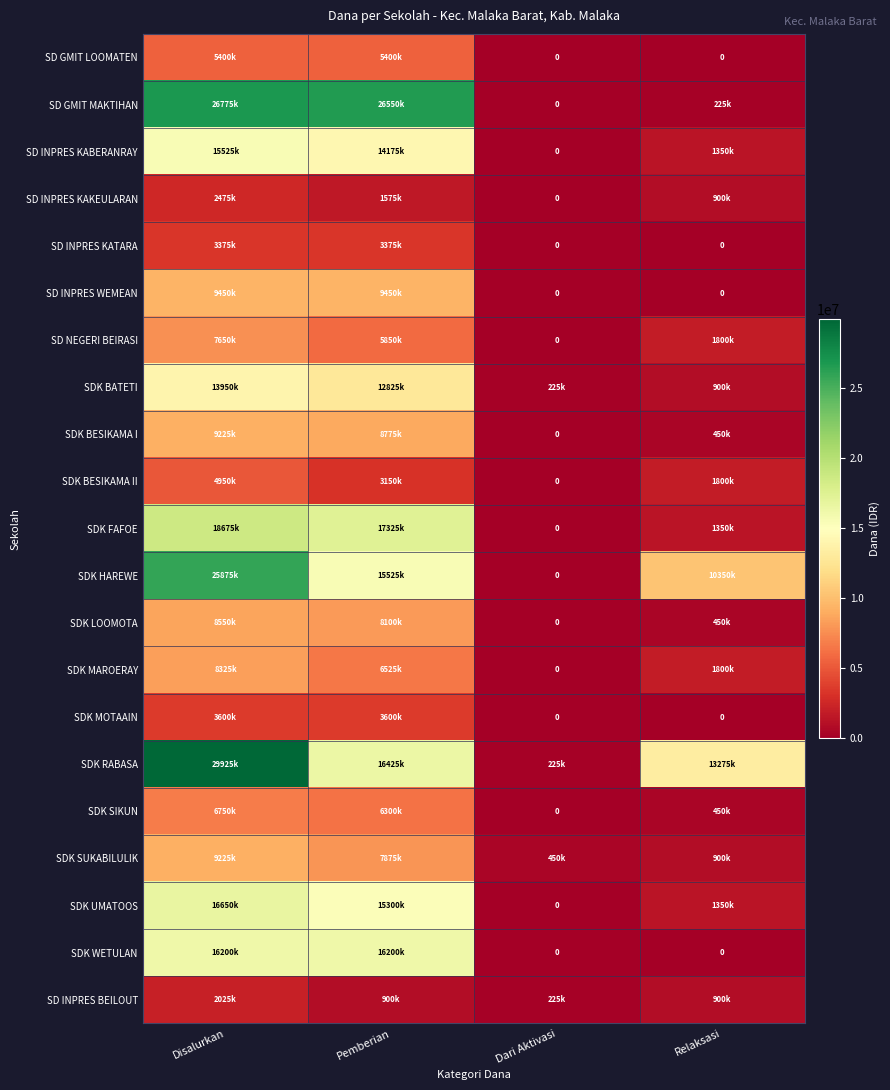

What is the greatest value displayed?

29925000